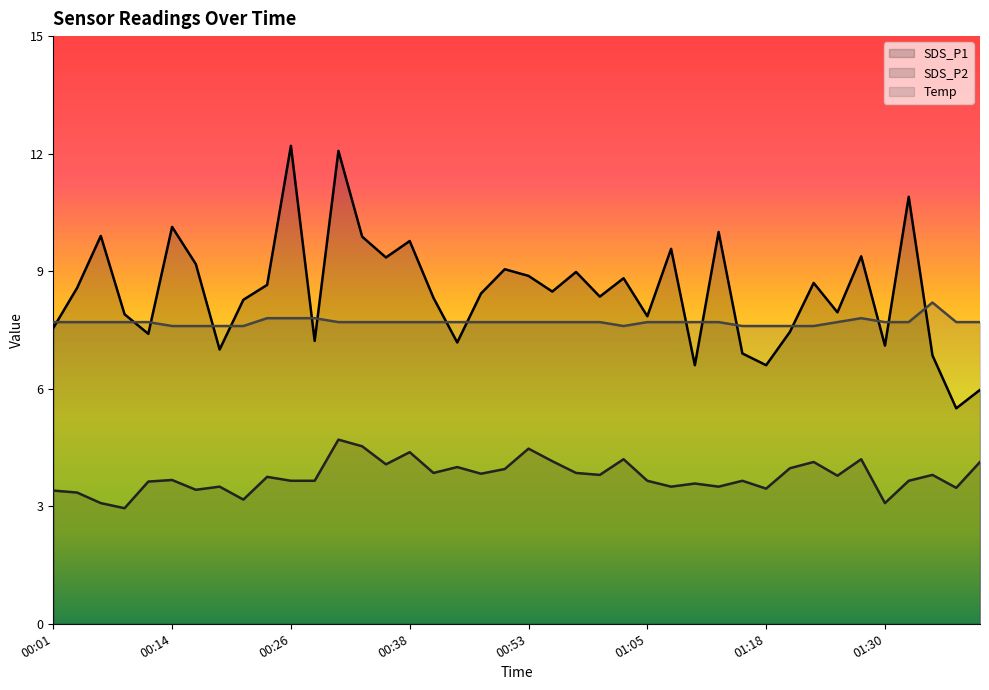

What are all the series names shown in the legend?

SDS_P1, SDS_P2, Temp